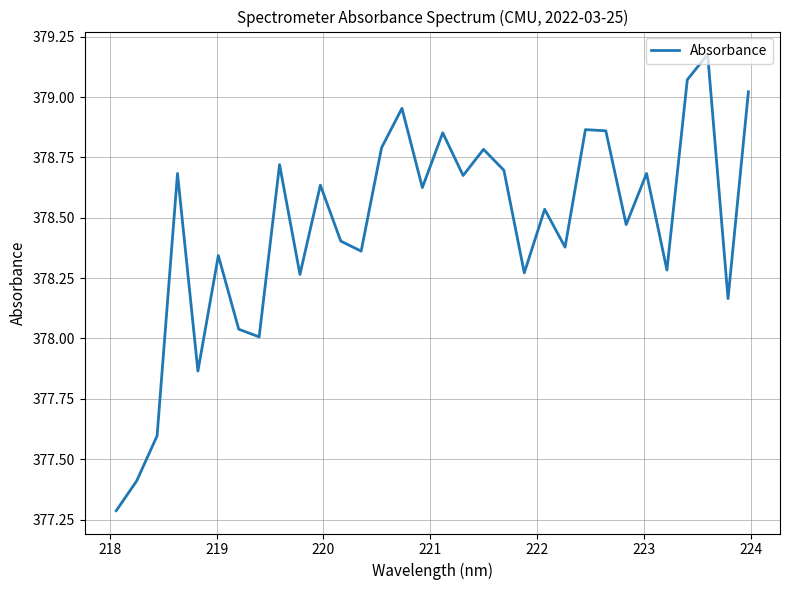

What is the difference between the maximum and minimum values?

1.9